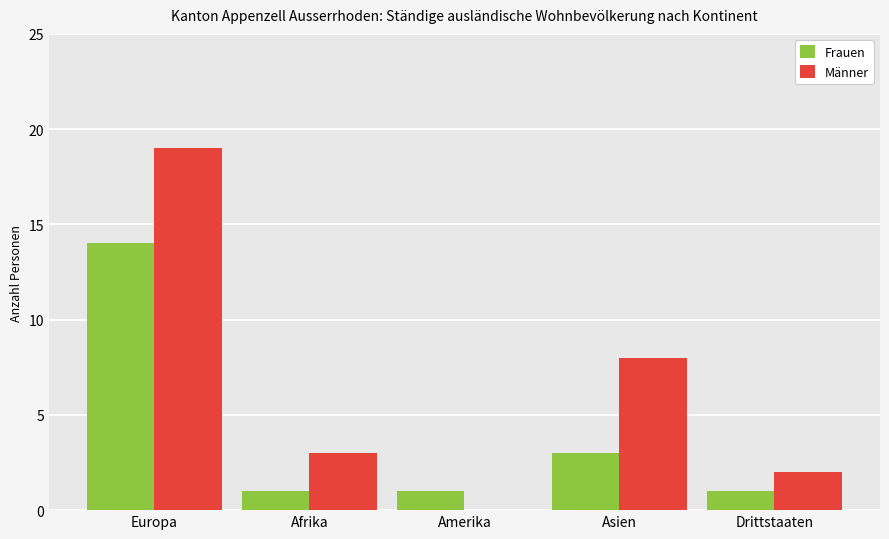

Reading left to right, extract all data points from this chart.

Frauen: Europa=14	Afrika=1	Amerika=1	Asien=3	Drittstaaten=1
Männer: Europa=19	Afrika=3	Amerika=0	Asien=8	Drittstaaten=2